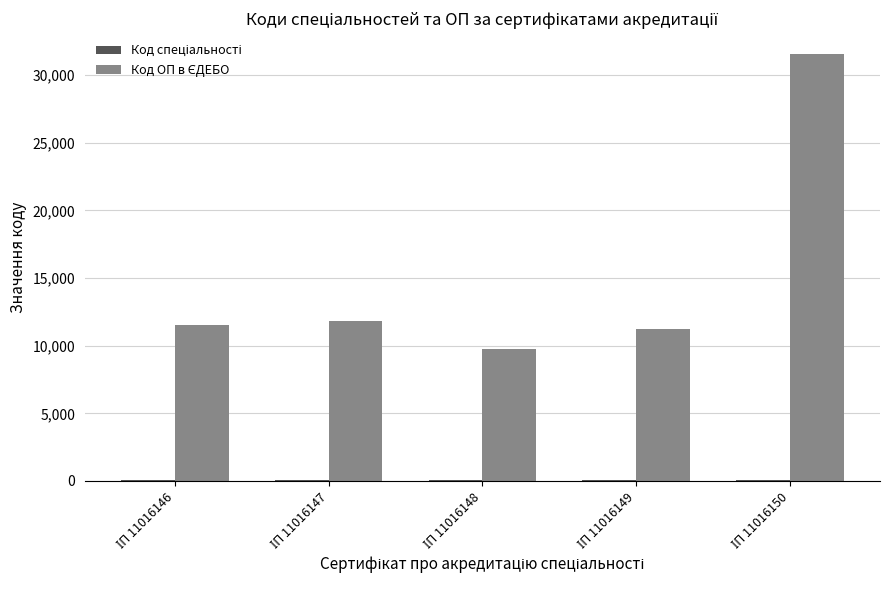

How many groups of bars are there?

5